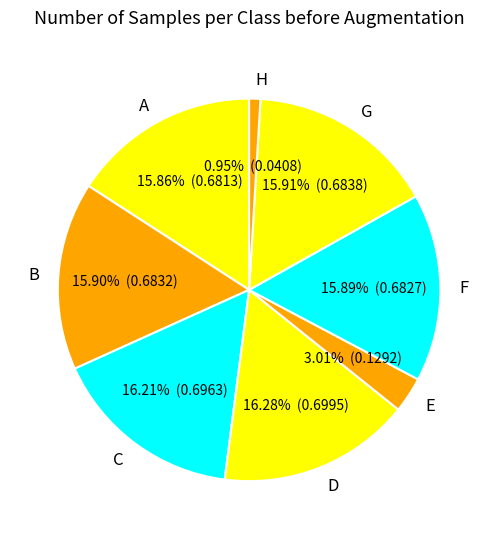

To the nearest percent, what is the difference between the H and B slice percentages?

15%